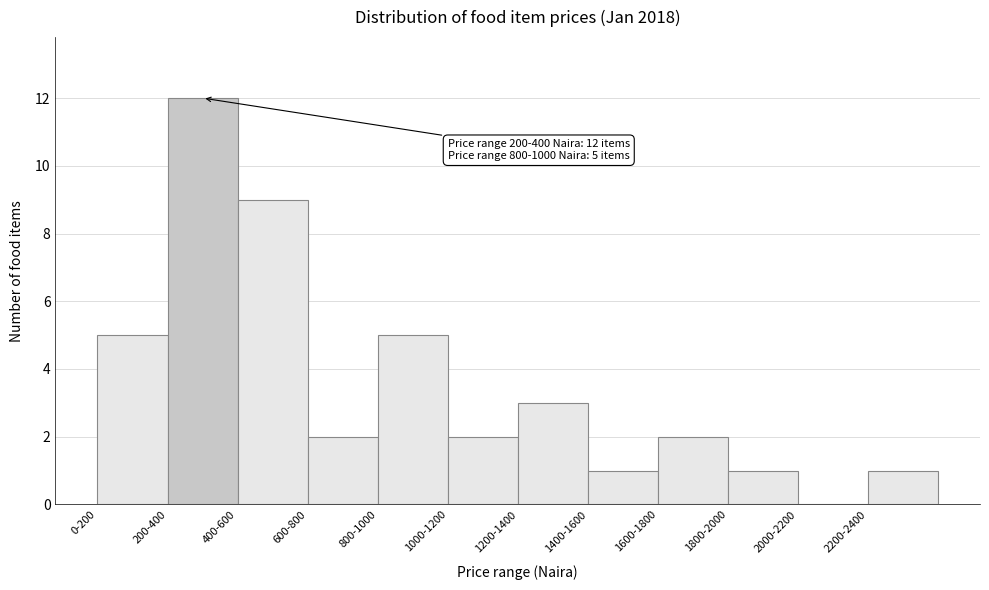

Reading left to right, what are all the values shown in this chart?

0-200=5	200-400=12	400-600=9	600-800=2	800-1000=5	1000-1200=2	1200-1400=3	1400-1600=1	1600-1800=2	1800-2000=1	2000-2200=0	2200-2400=1